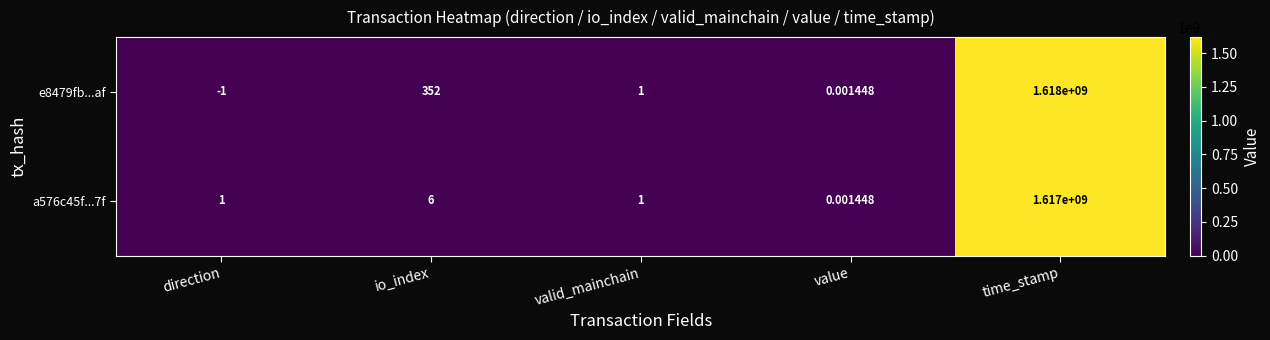

Which label corresponds to the smallest value in the chart?

direction